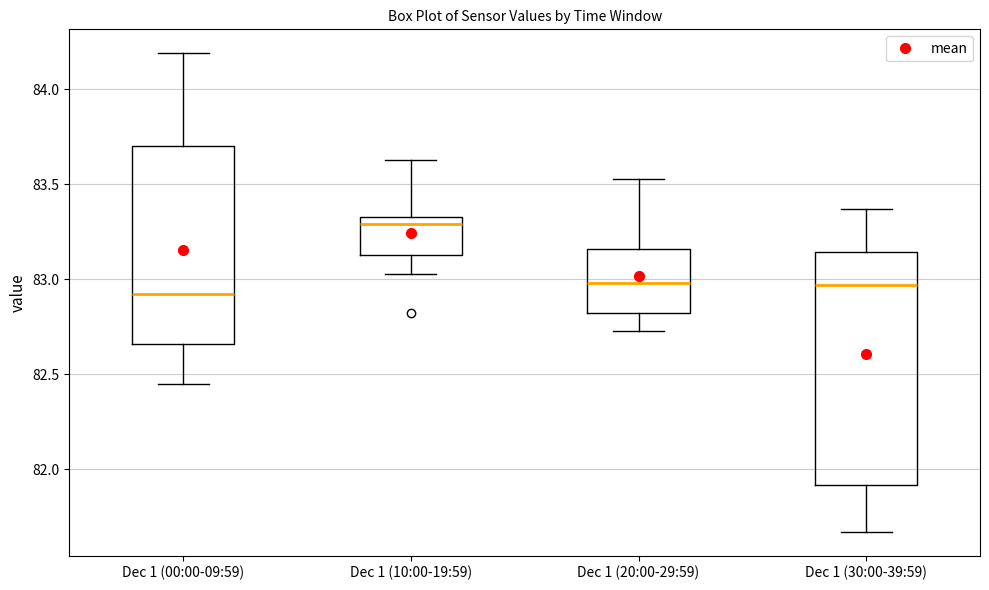

Where is the lower edge of the box for Dec 1 (20:00-29:59) on the y-axis? The values are not printed on the chart, so give them approximately, as read against the axis.

82.80